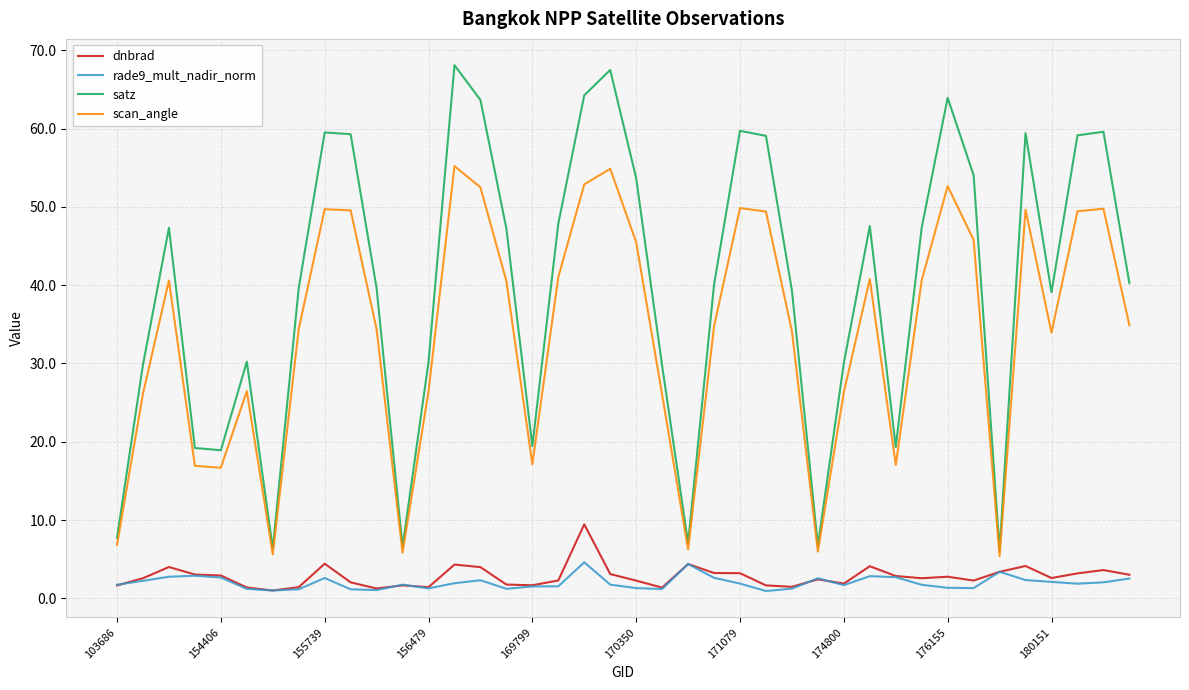

How many series are shown in this chart?

4